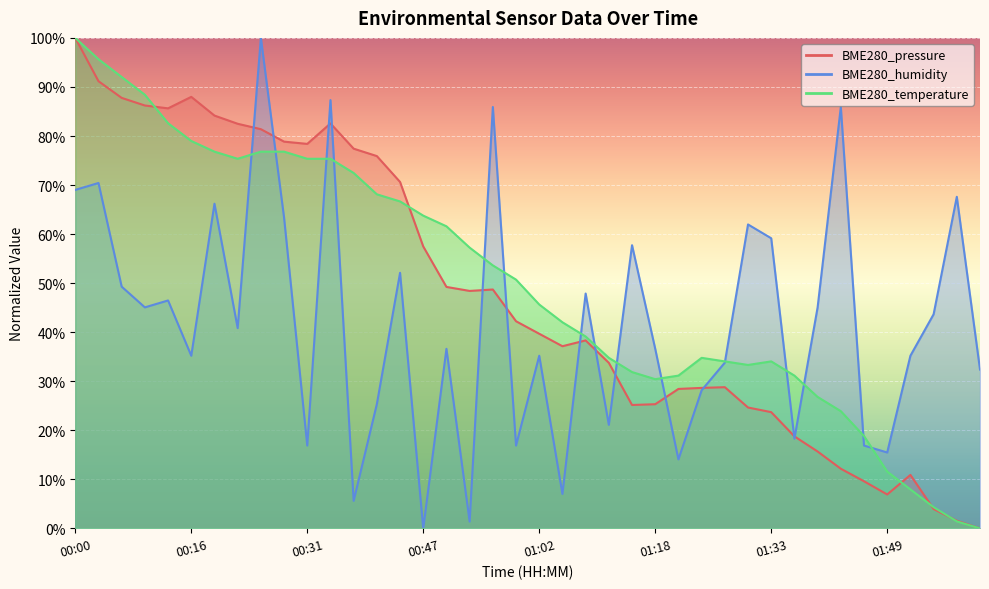

What is the label of the 11th point from the left?

00:31